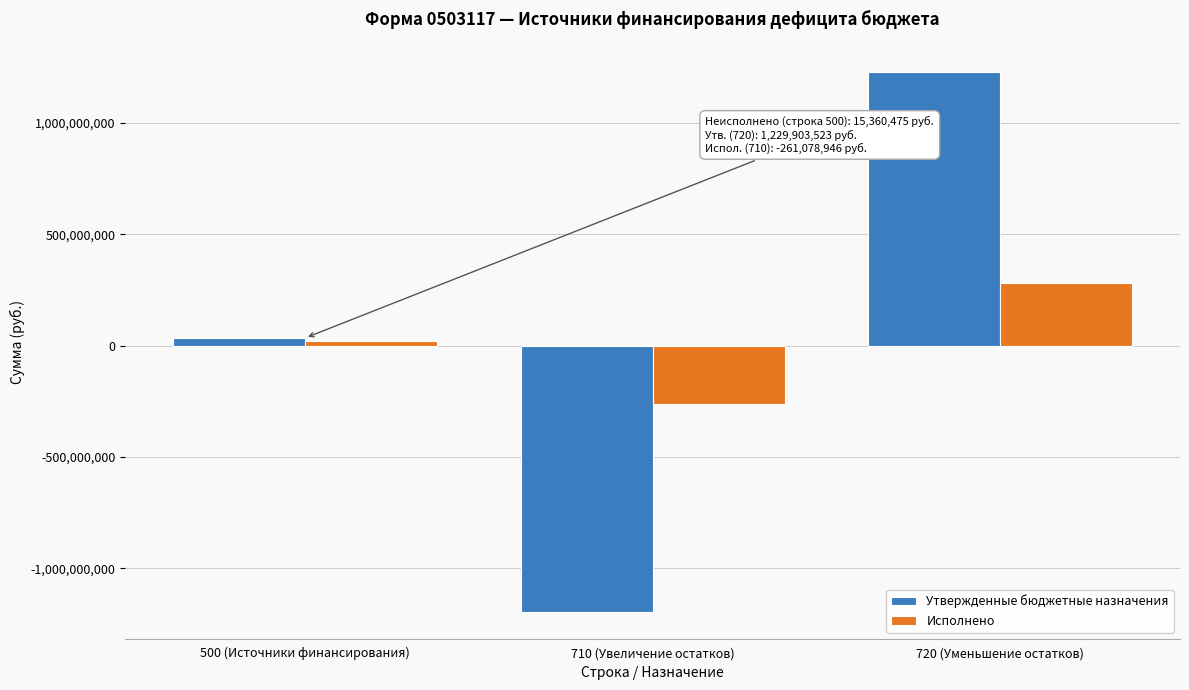

Which series changed the most between 710 (Увеличение остатков) and 720 (Уменьшение остатков)?

Утвержденные бюджетные назначения